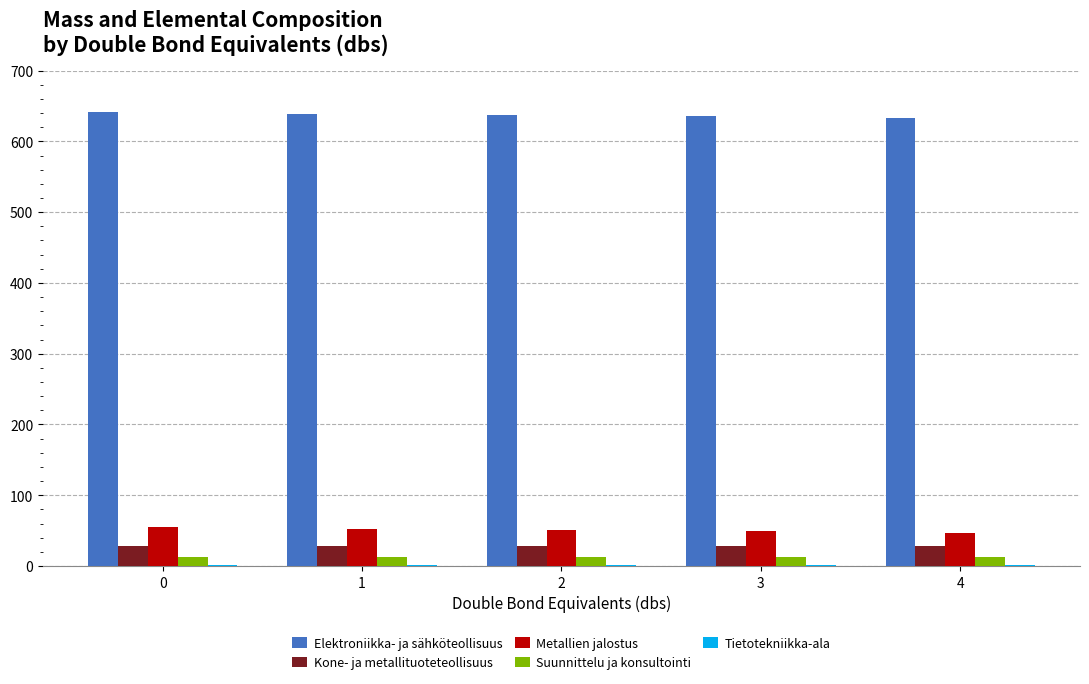

What is the sum of all Metallien jalostus values?

255.0